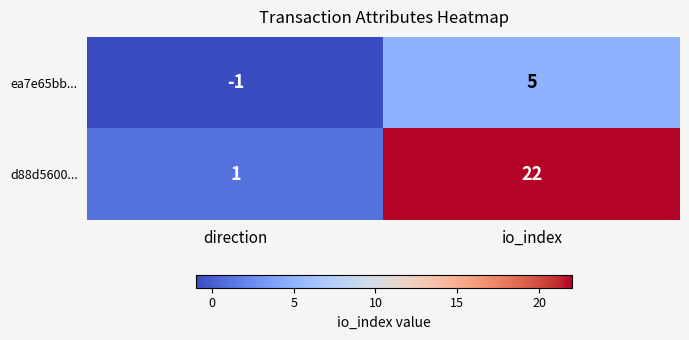

Reading left to right, list all the values displayed in this chart.

ea7e65bb...: direction=-1	io_index=5
d88d5600...: direction=1	io_index=22